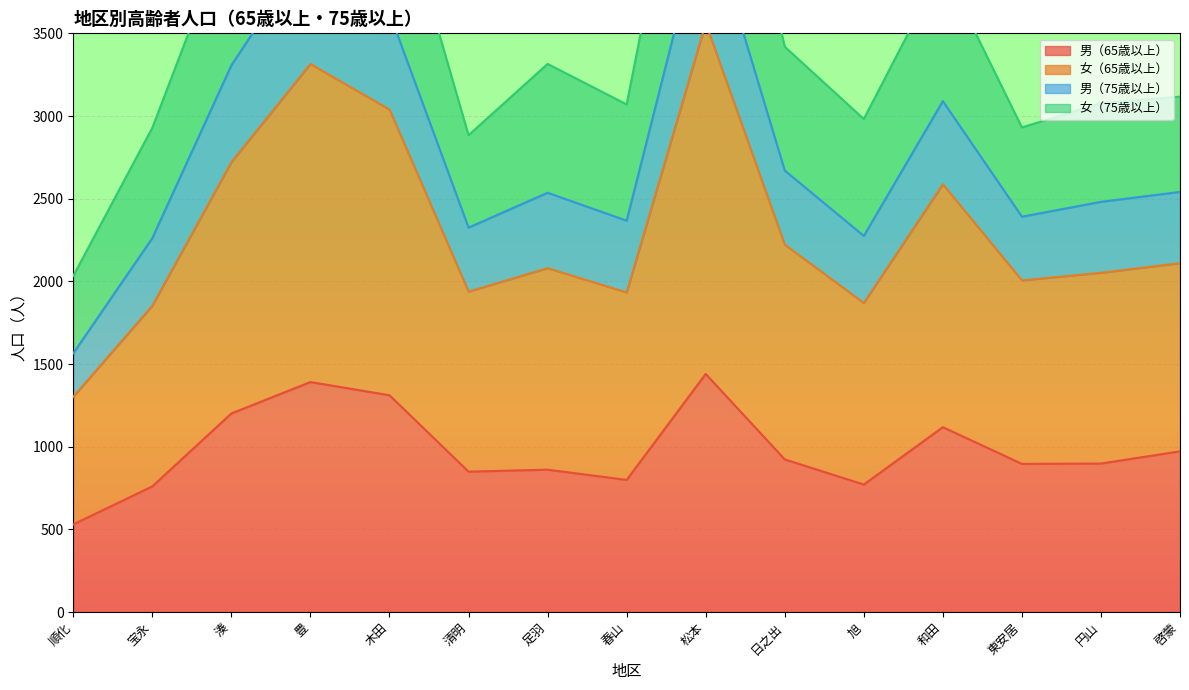

The value of 男（65歳以上） at 木田 is 1311. True or false?

True